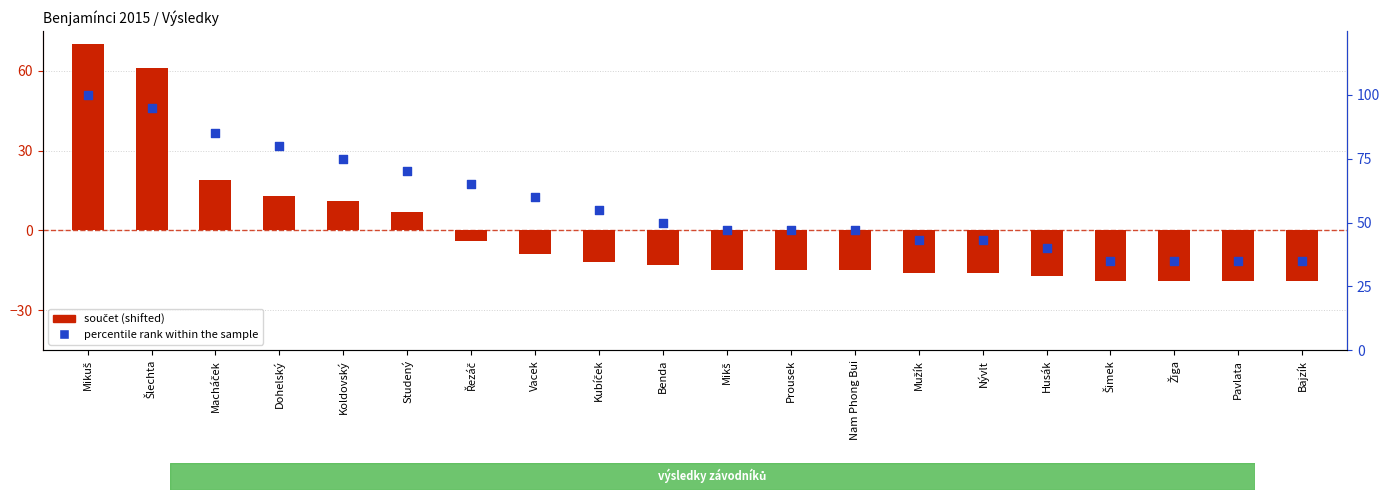

At how many categories does at least one series exceed 89?

2